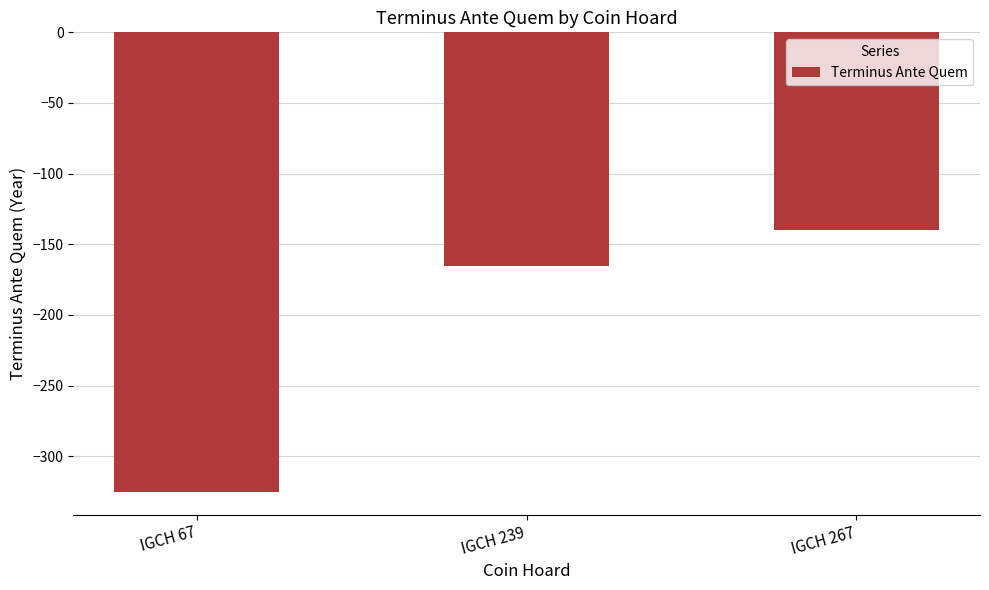

Between IGCH 239 and IGCH 67, which is larger?

IGCH 239